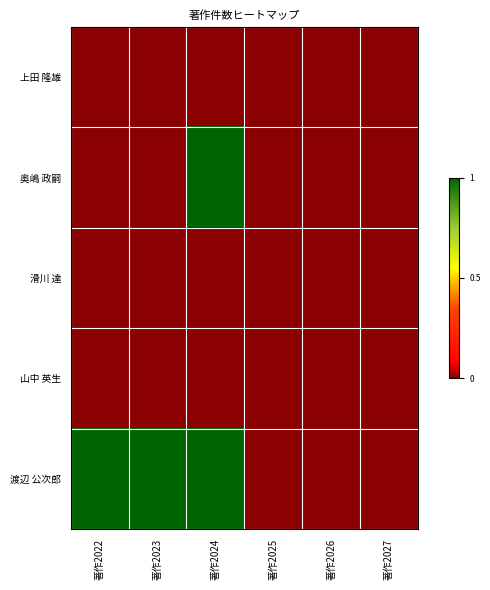

List the series in order of their peak value, lowest first.

上田 隆雄, 滑川 達, 山中 英生, 奥嶋 政嗣, 渡辺 公次郎